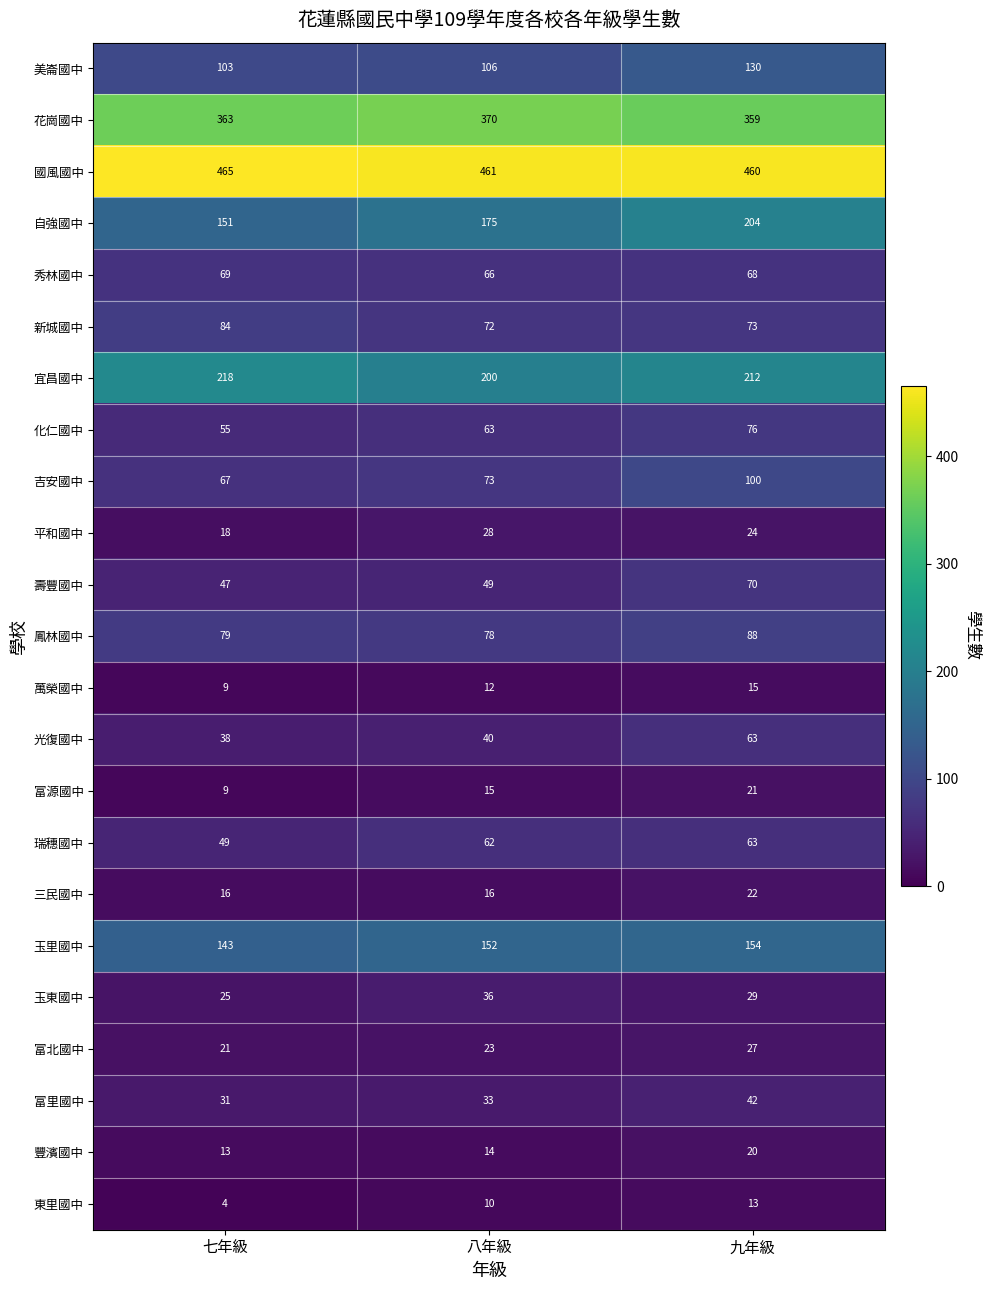

True or false: 化仁國中 has a value of 55 at 七年級.

True